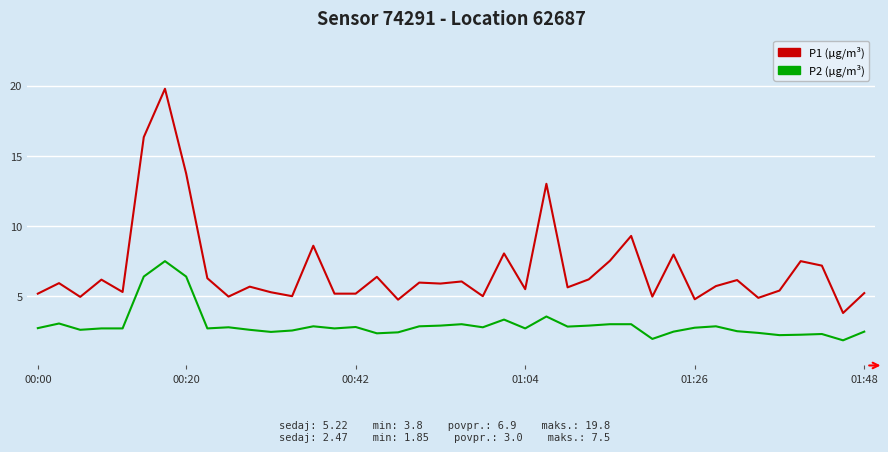

What is the greatest value displayed?

19.8